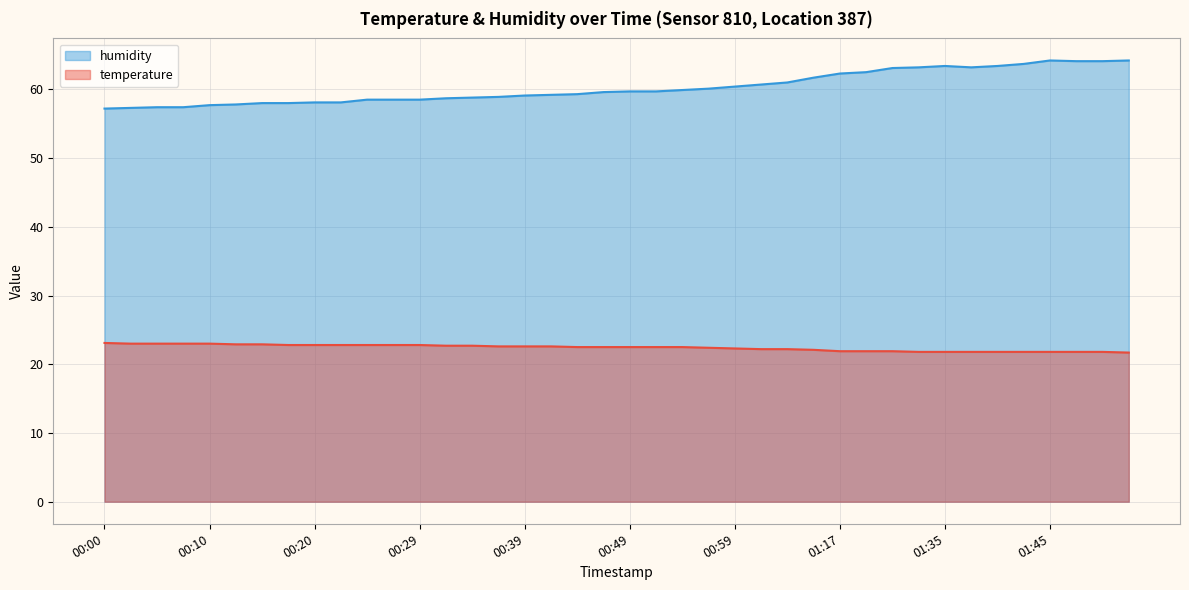

What position from the right is 00:49?

20